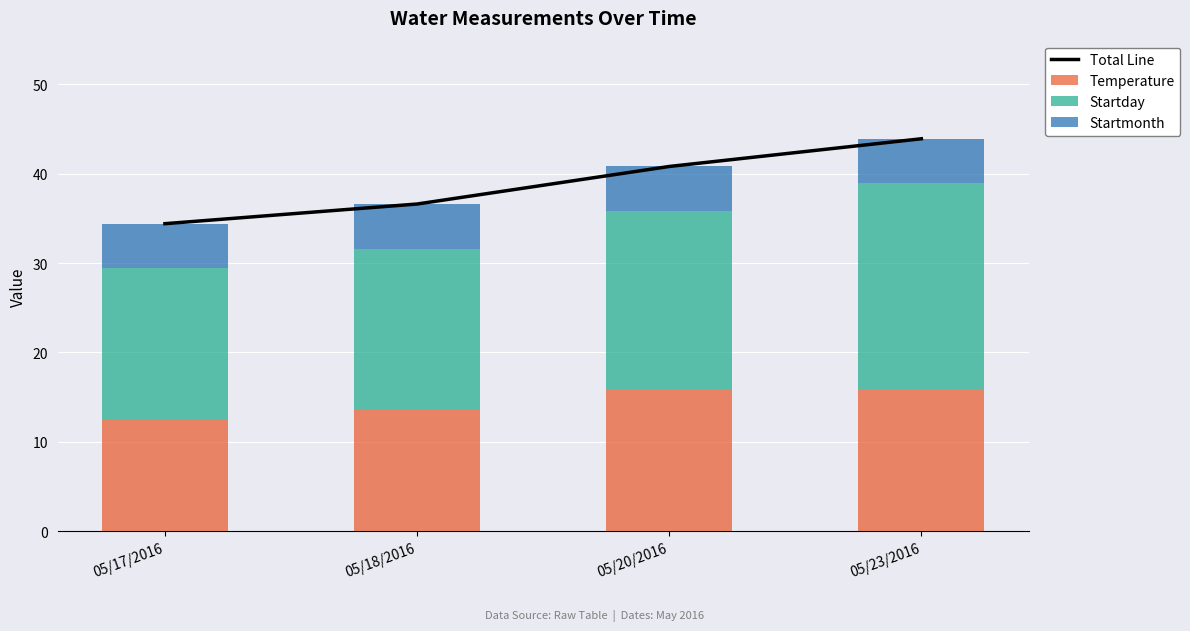

At which category is the sum across all series the highest?

05/23/2016